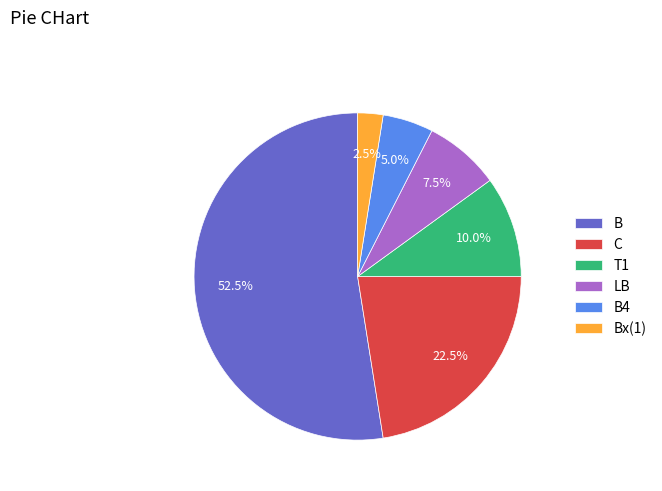

Count the number of slices in the pie.

6